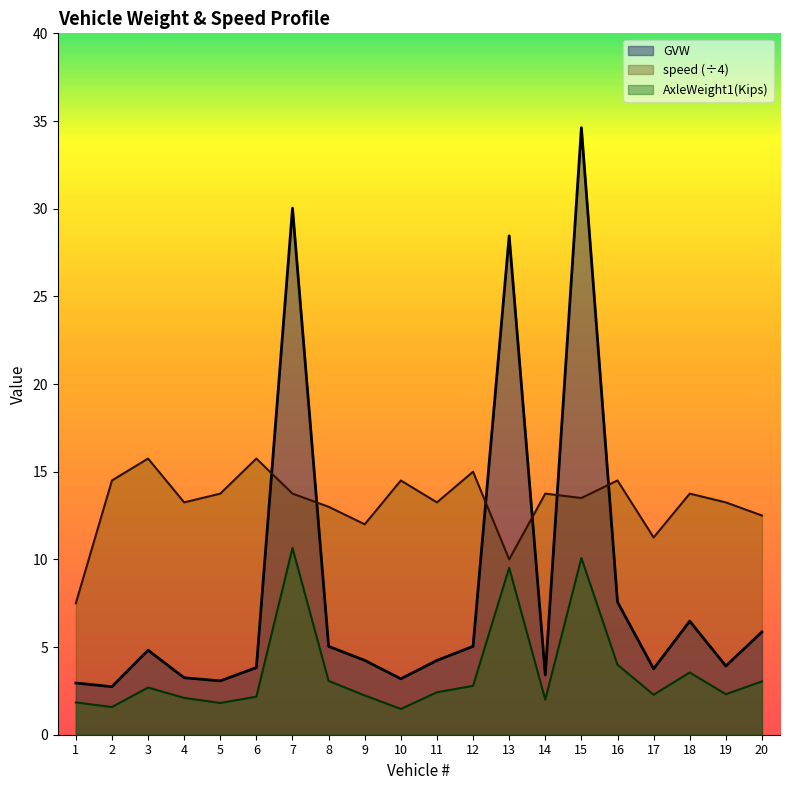

What is the sum of all GVW values?

166.5